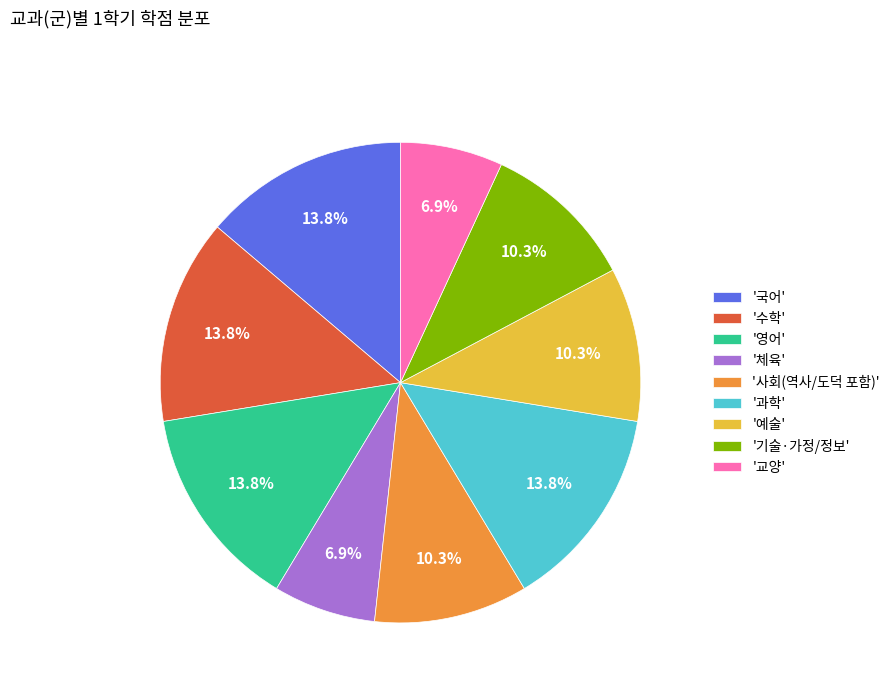

Does '과학' represent more than half of the total?

No